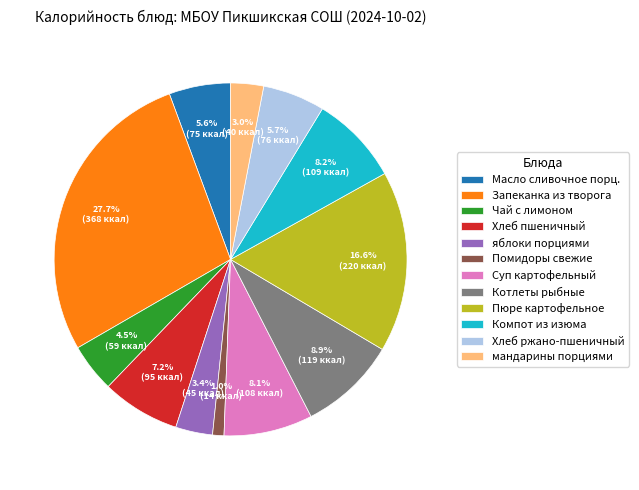

Do Хлеб пшеничный and Котлеты рыбные together represent more than half of the pie?

No